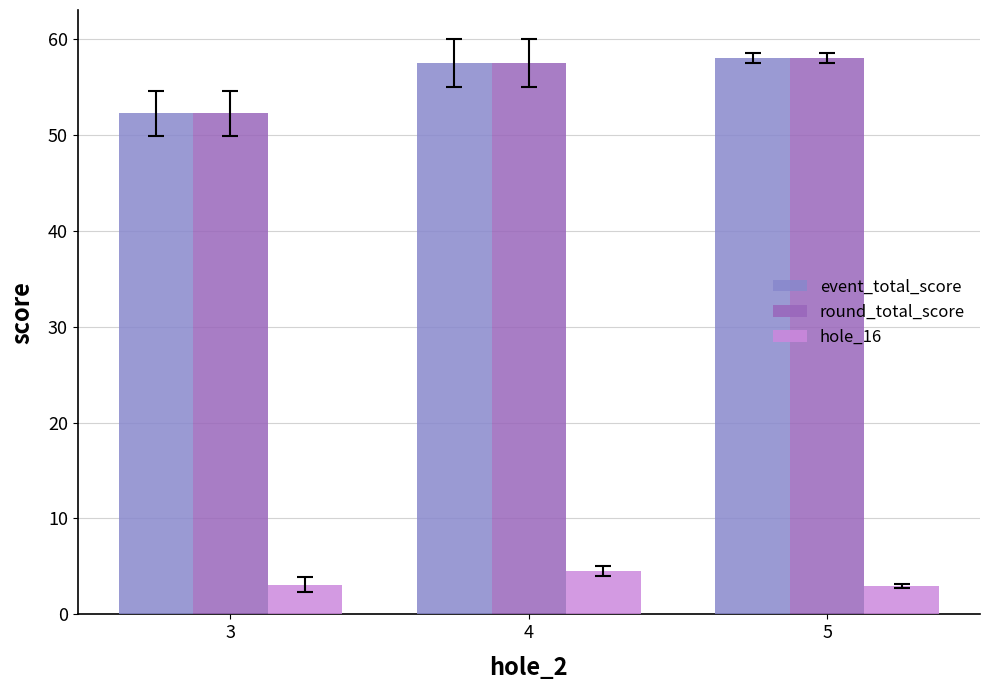

How many categories are shown in the chart?

3